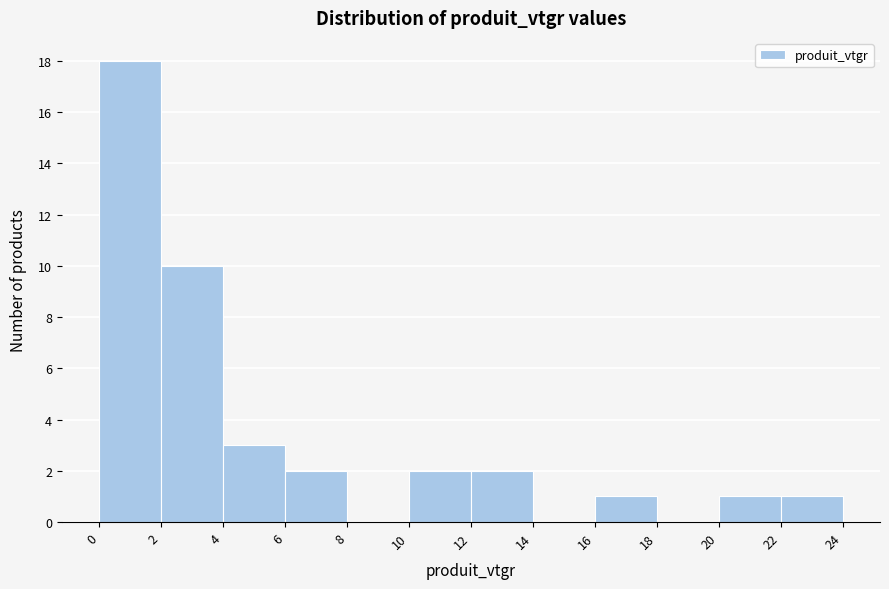

Reading left to right, transcribe this chart: for each bar, give the range it covers on the x-axis and its height. The values are not printed on the chart, so give them approximately, as read against the axis.

0 to 2: 18
2 to 4: 10
4 to 6: 3
6 to 8: 2
8 to 10: 0
10 to 12: 2
12 to 14: 2
14 to 16: 0
16 to 18: 1
18 to 20: 0
20 to 22: 1
22 to 24: 1